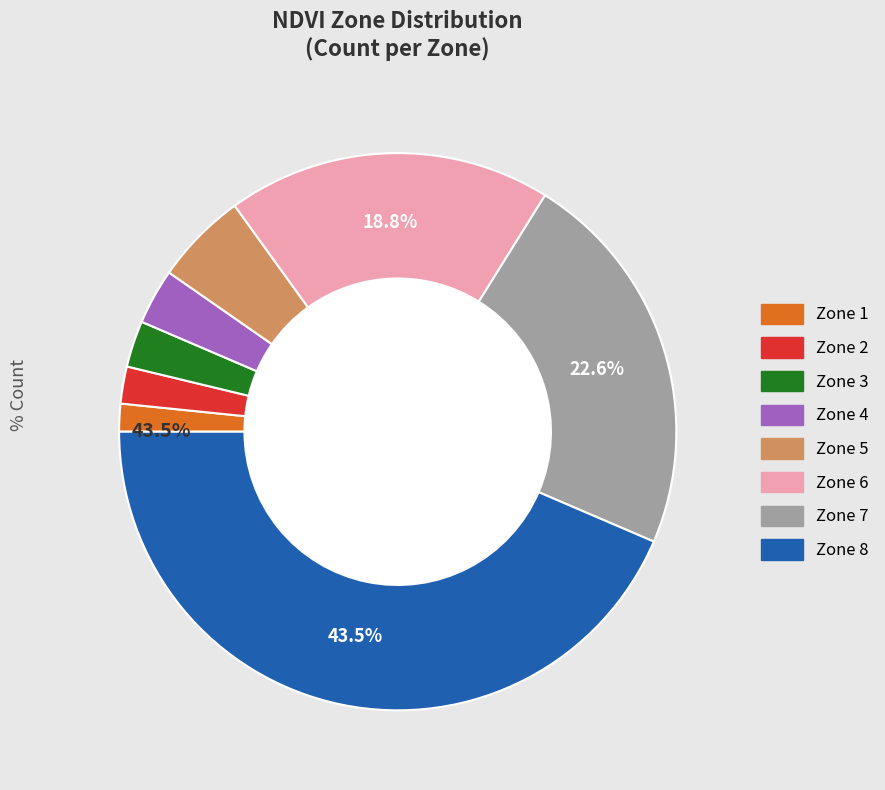

Rank the categories by value from highest to lowest.

Zone 8, Zone 7, Zone 6, Zone 5, Zone 4, Zone 3, Zone 2, Zone 1